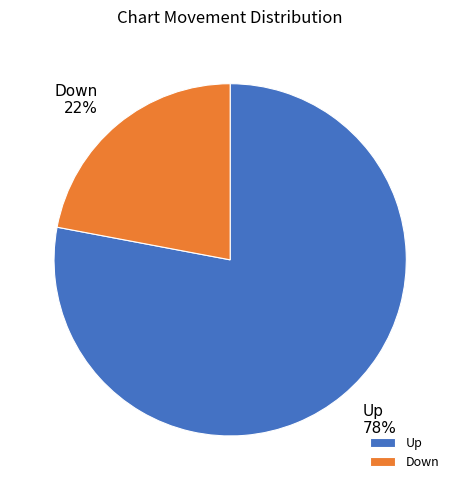

Does Up 78% account for over 50% of the chart?

Yes